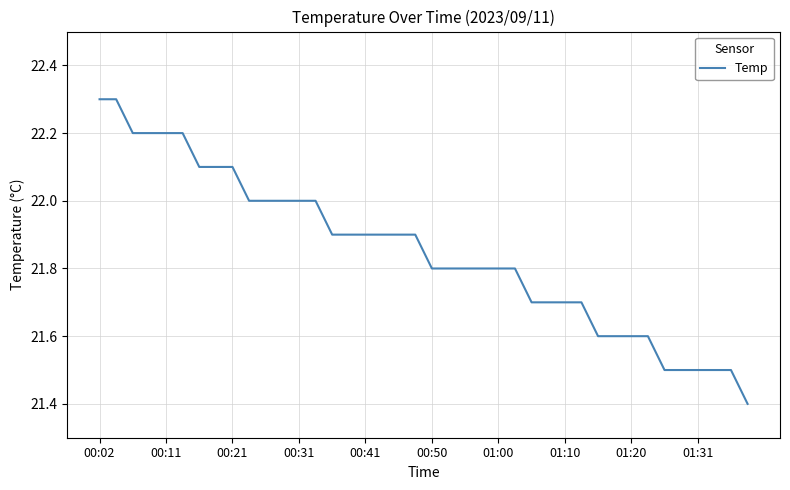

What is the difference between the maximum and minimum values?

0.9